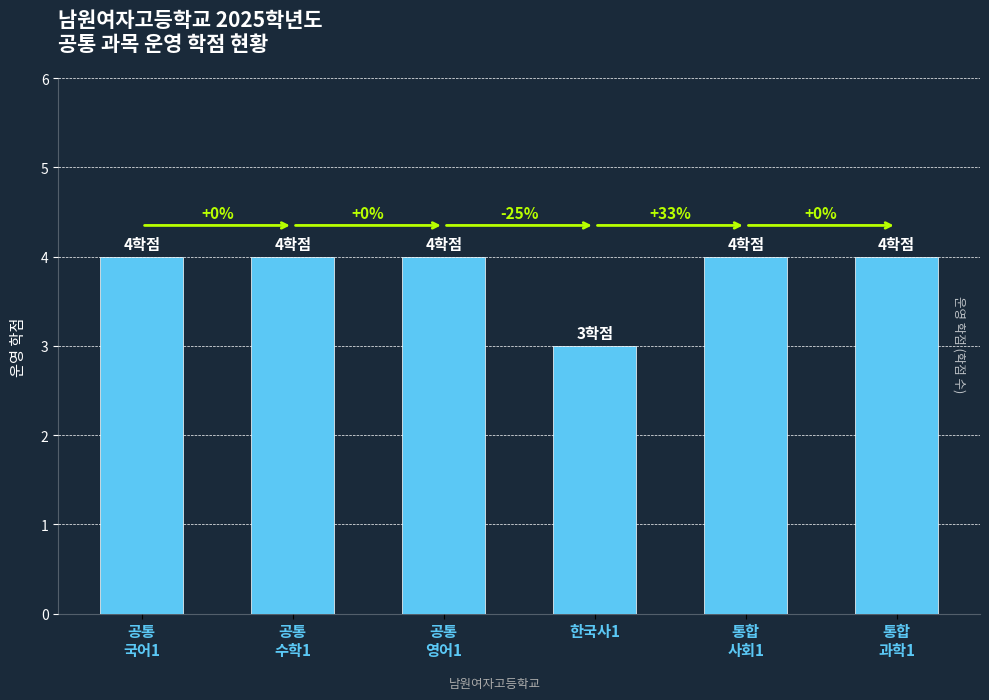

Reading right to left, what are all the values shown in this chart?

통합
과학1=4	통합
사회1=4	한국사1=3	공통
영어1=4	공통
수학1=4	공통
국어1=4